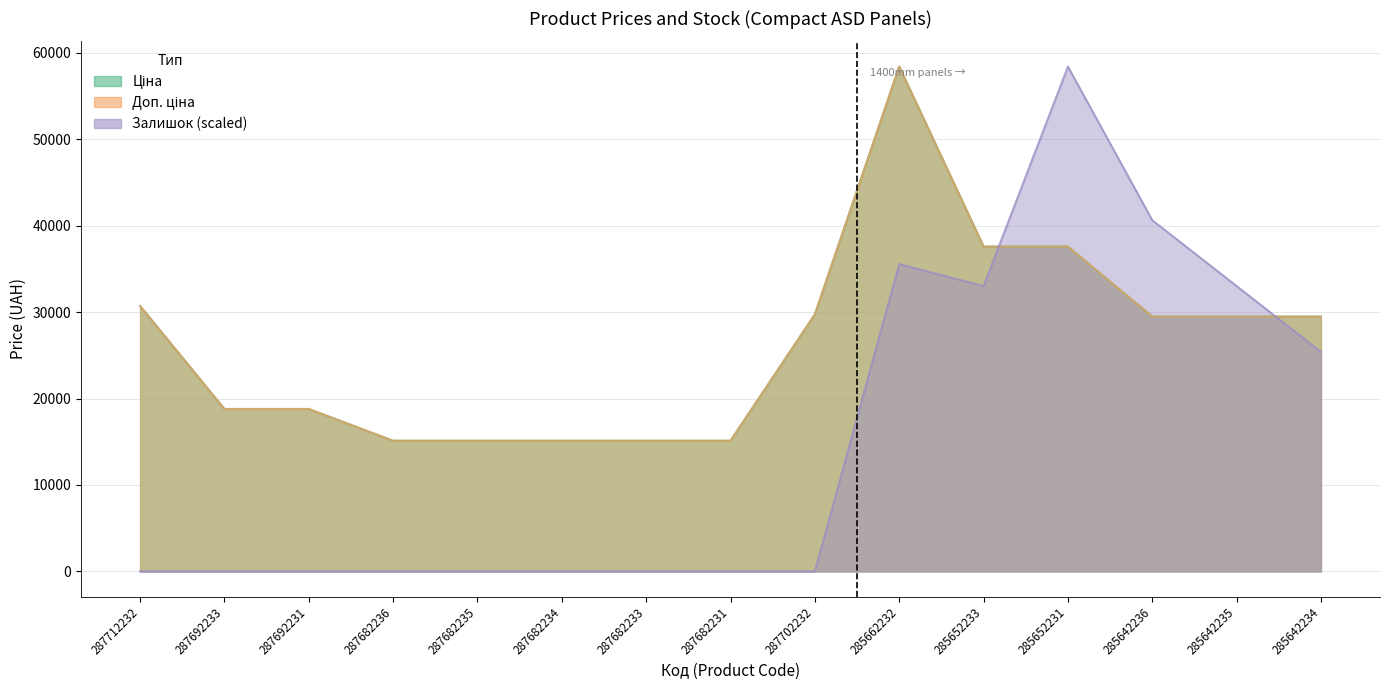

Between 287692231 and 285642236, which is larger?

285642236